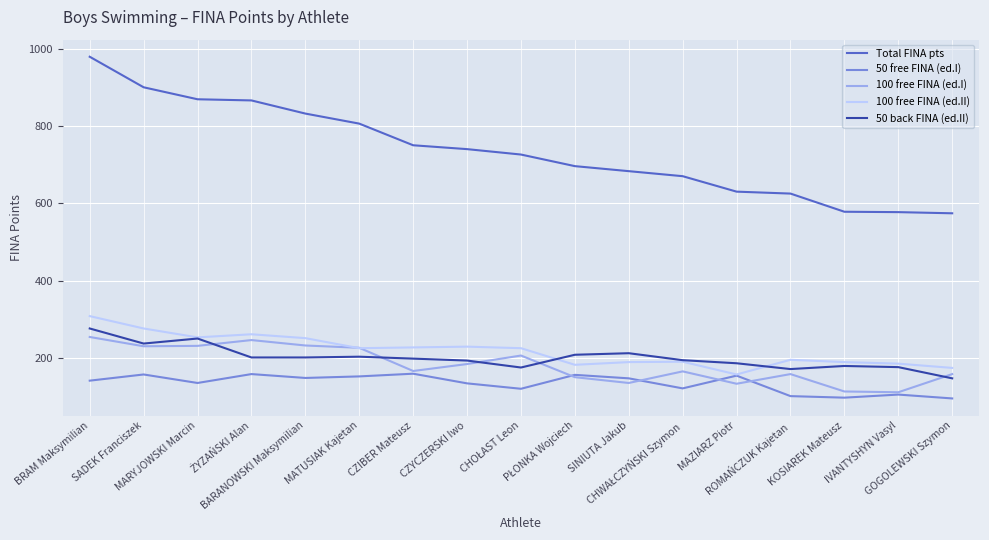

Which series has the largest total across all categories?

Total FINA pts